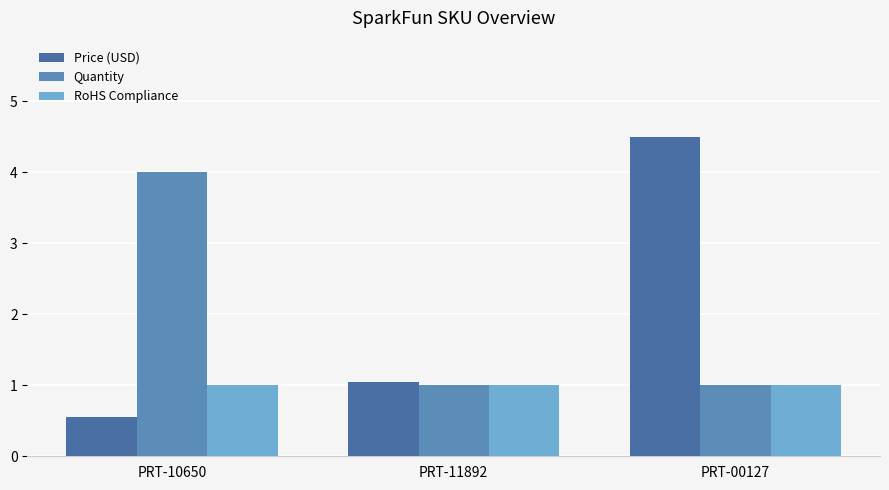

Rank the series by their maximum value, from highest to lowest.

Price (USD), Quantity, RoHS Compliance